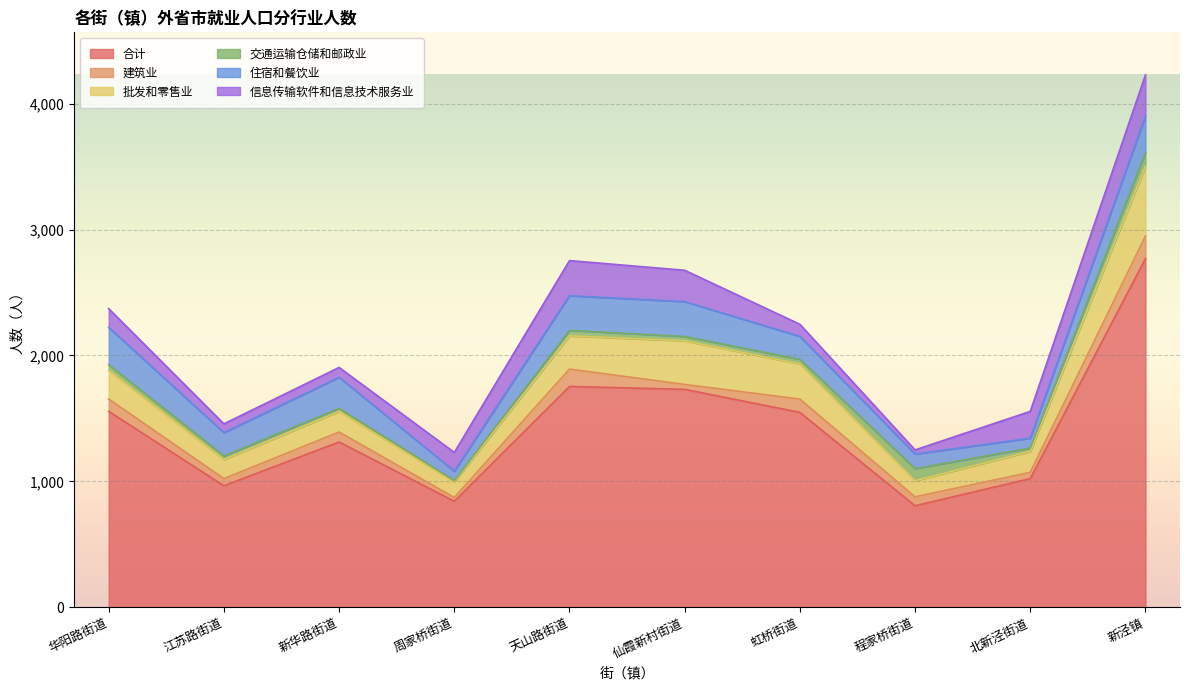

What is the difference between the maximum and minimum values in the 交通运输仓储和邮政业 series?

100